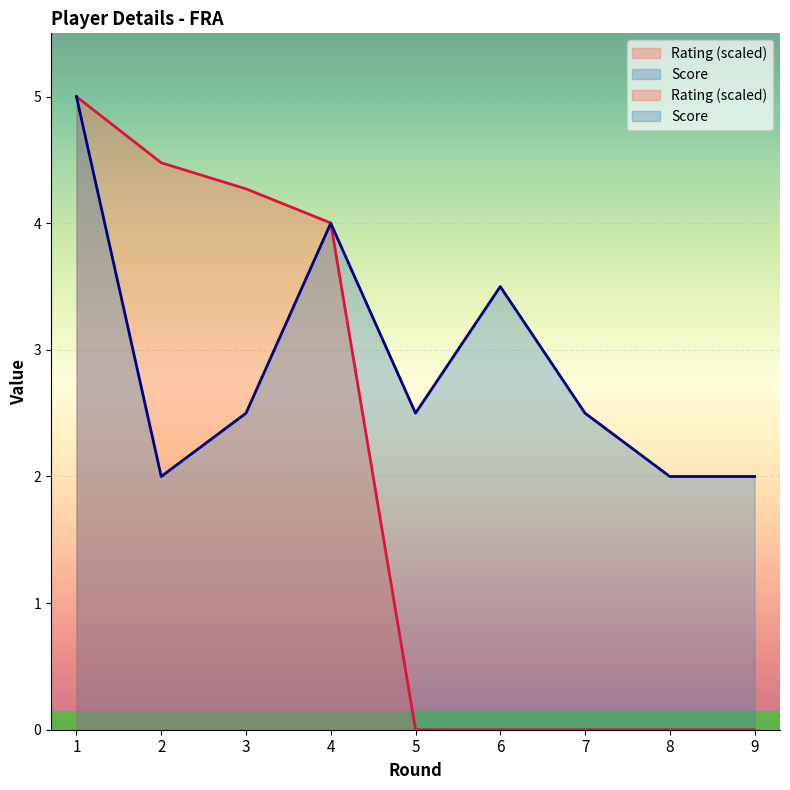

Where is Rating nearest to the value 2?

5